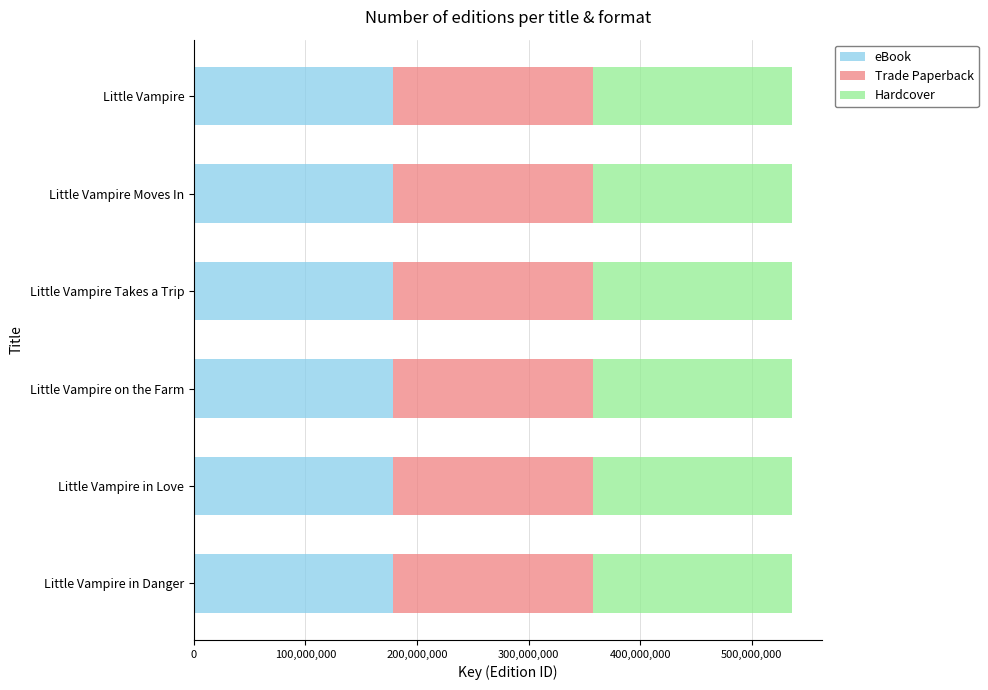

What is the highest value of the eBook series?

178753685